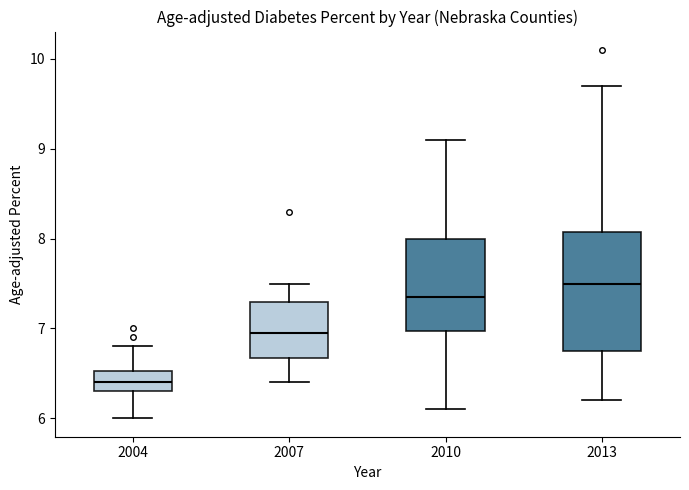

Which box's median line is the lowest?

2004